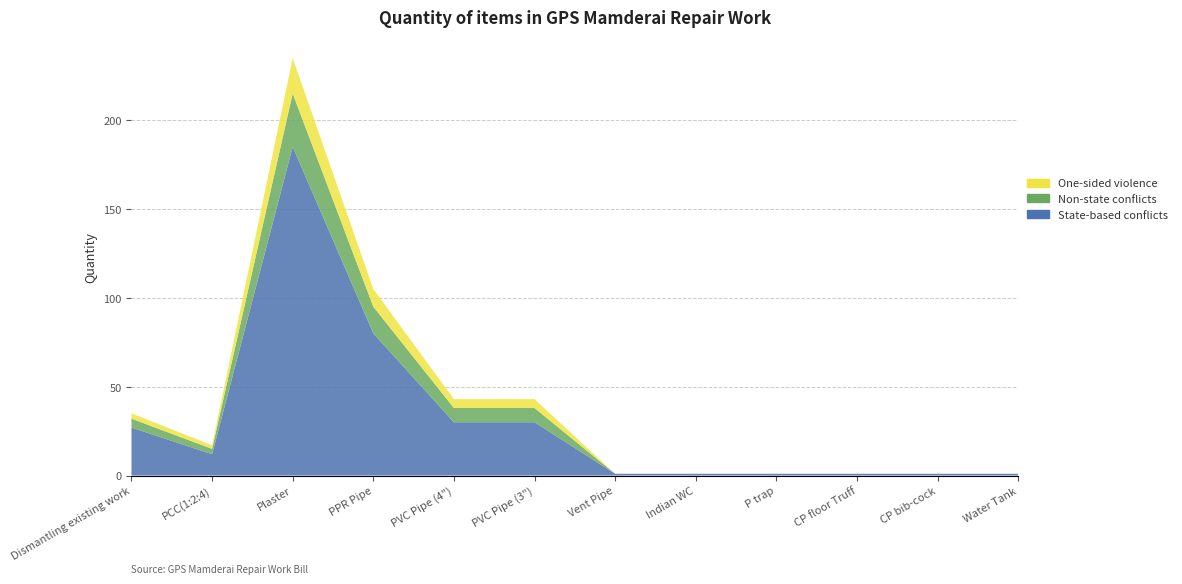

Reading left to right, transcribe all the data shown in this chart.

State-based conflicts: 27	12	185	80	30	30	1	1	1	1	1	1
Non-state conflicts: 5	3	30	15	8	8	0	0	0	0	0	0
One-sided violence: 3	2	20	10	5	5	0	0	0	0	0	0